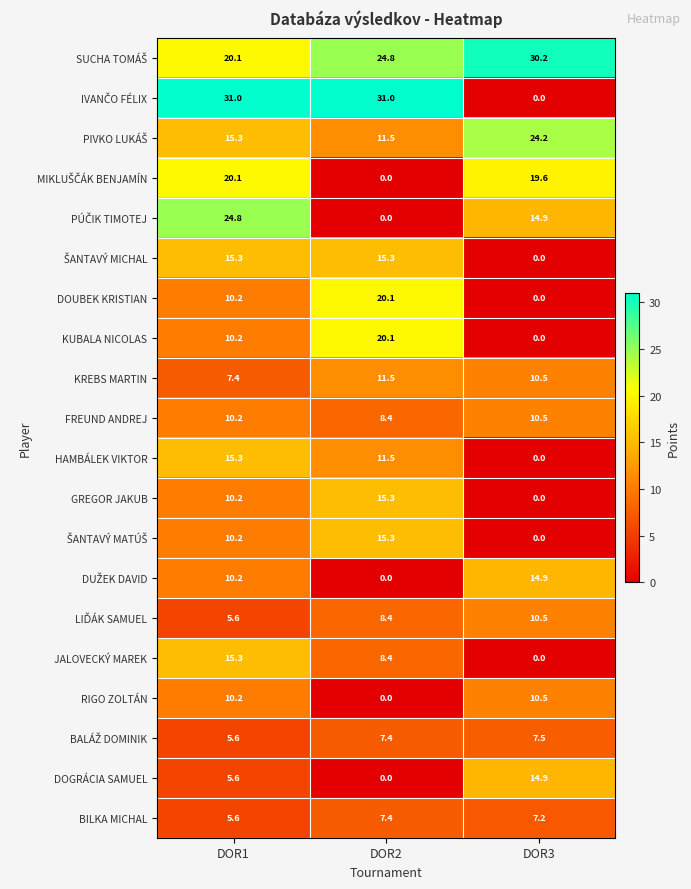

What is the total value across all series at DOR2?

216.4